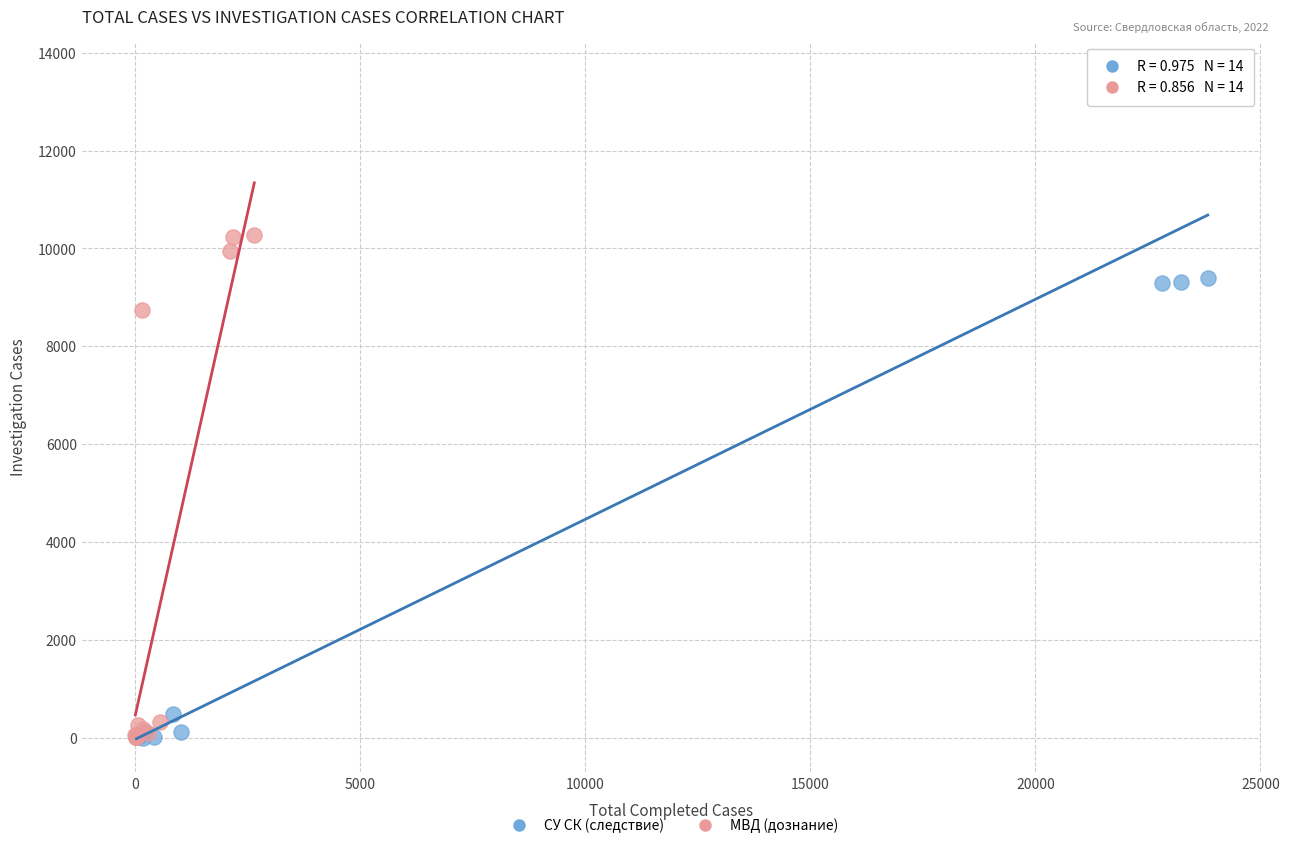

Which series has the largest Y range (max minus min)?

СУ СК (следствие)